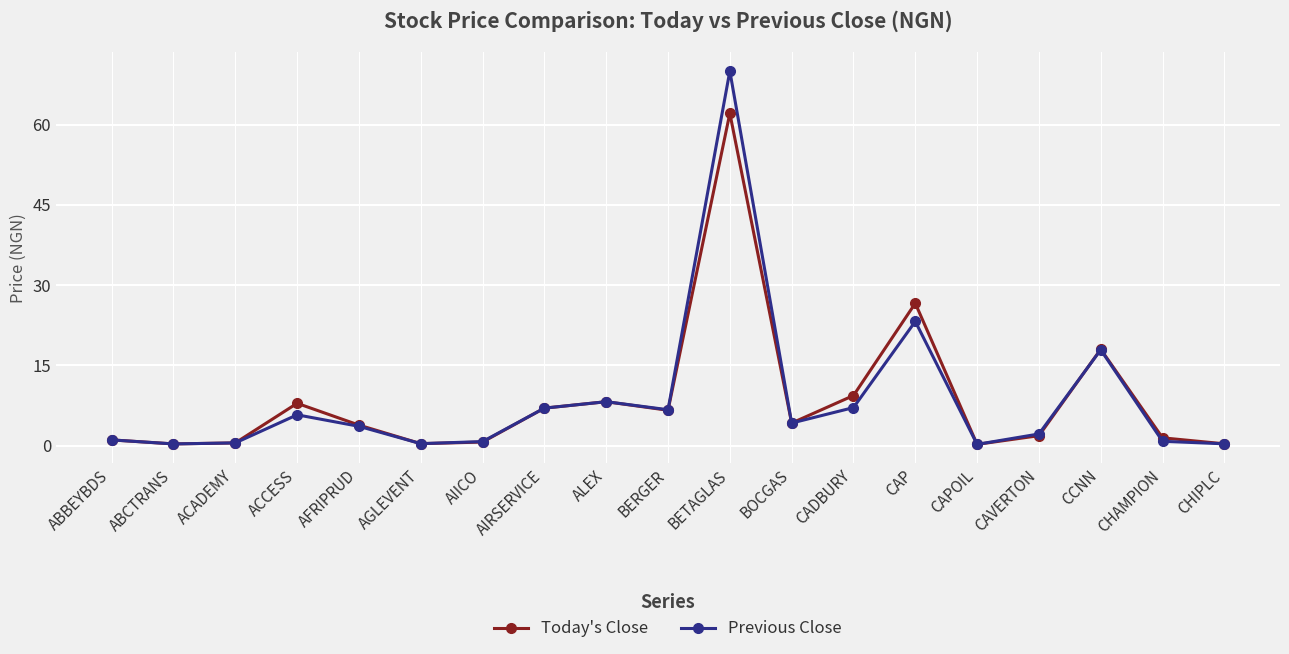

At which label is Today's Close closest to 31?

CAP